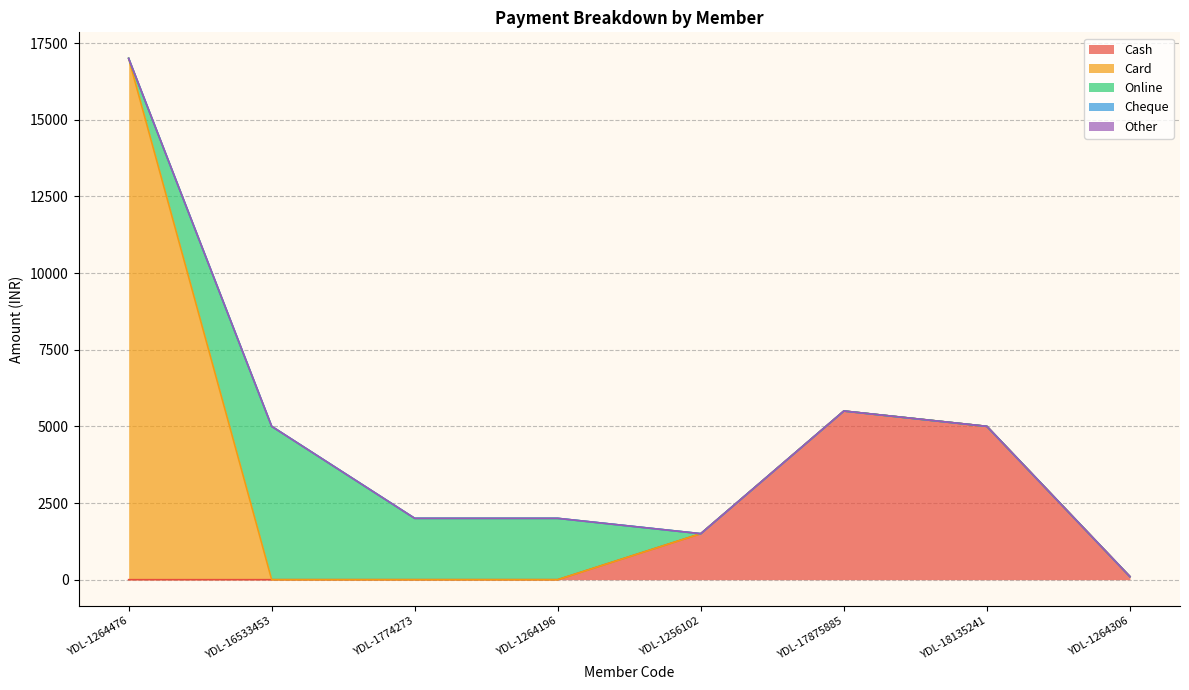

How many lines are shown in the chart?

5